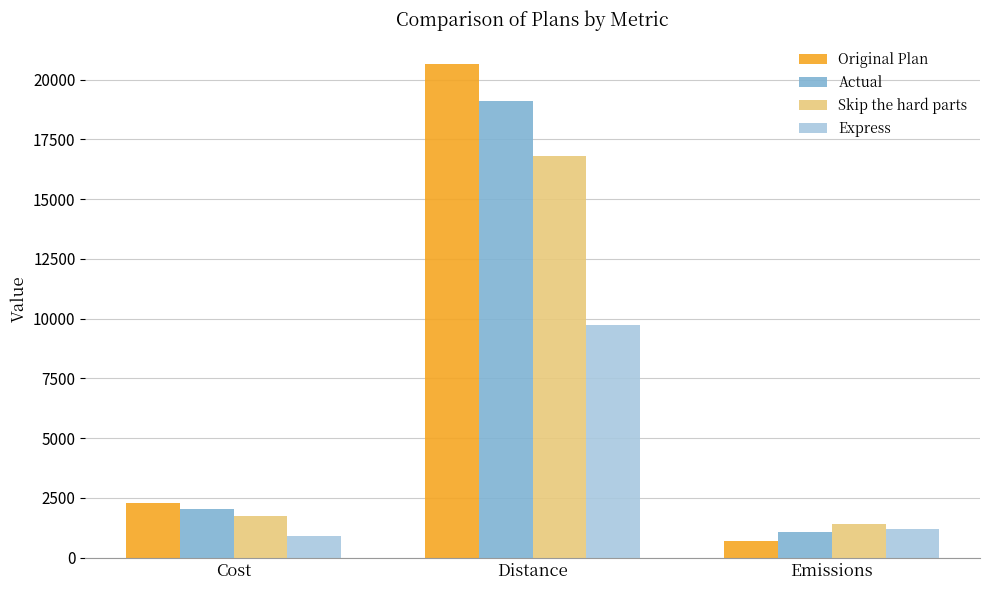

Where is Skip the hard parts nearest to the value 9093?

Cost